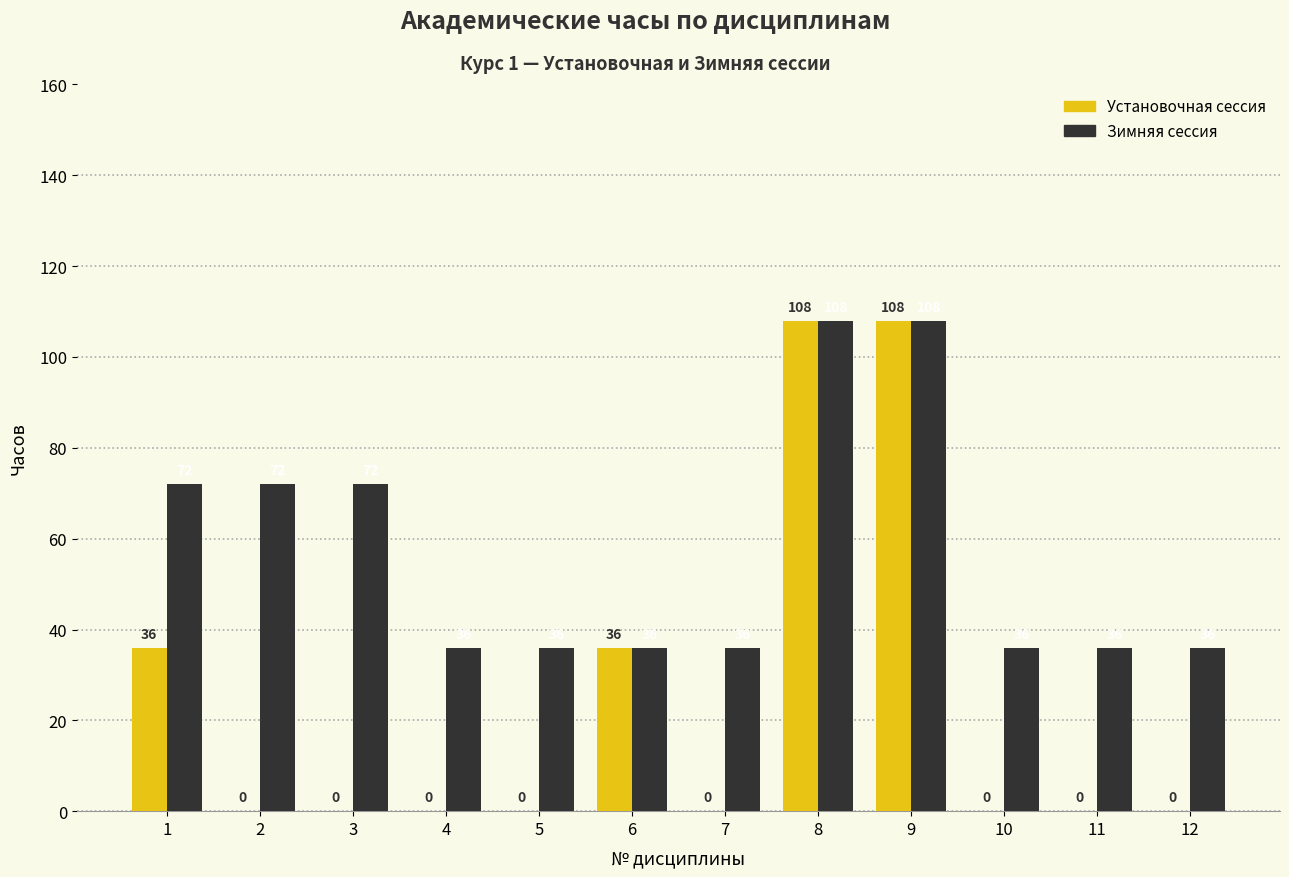

Read the Зимняя сессия value at 2, to the nearest 10.

70